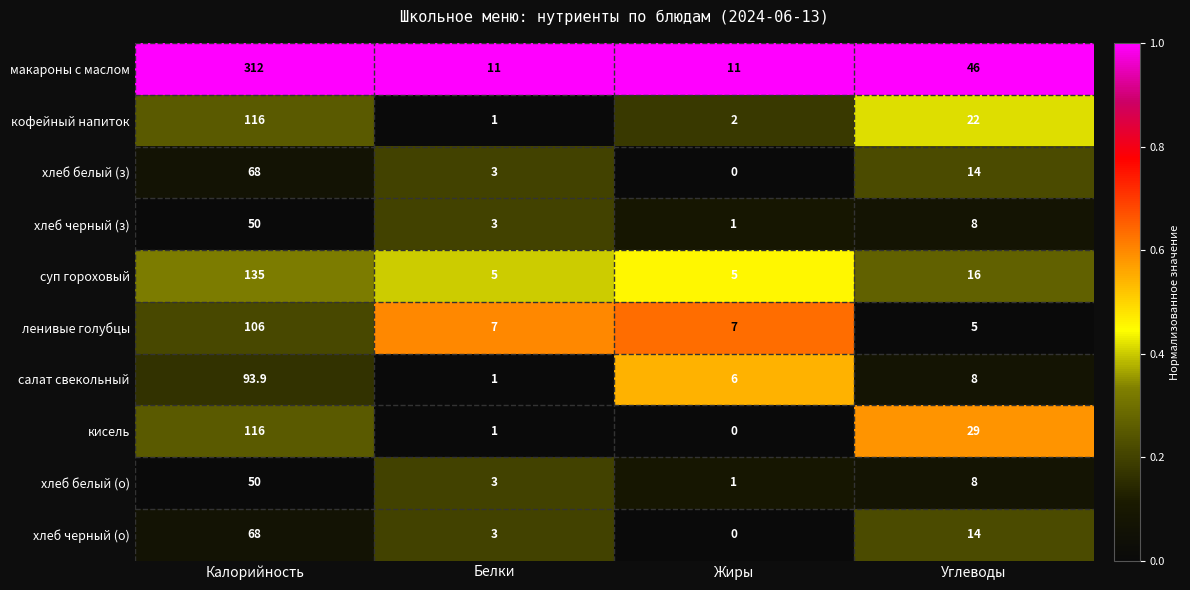

What is the total value across all series at Жиры?

33.0